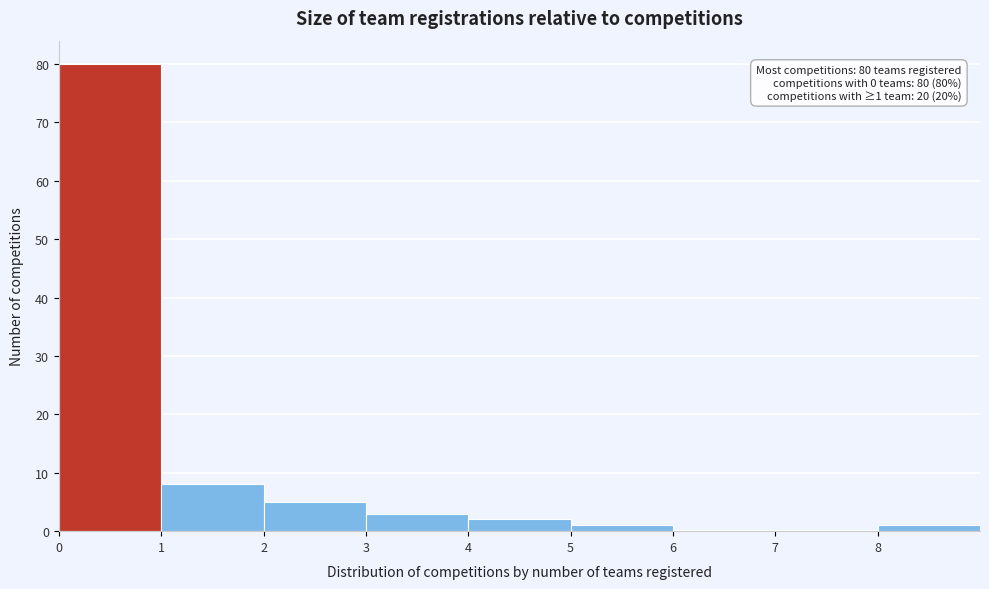

Which range on the x-axis has the tallest bar?

0 to 1